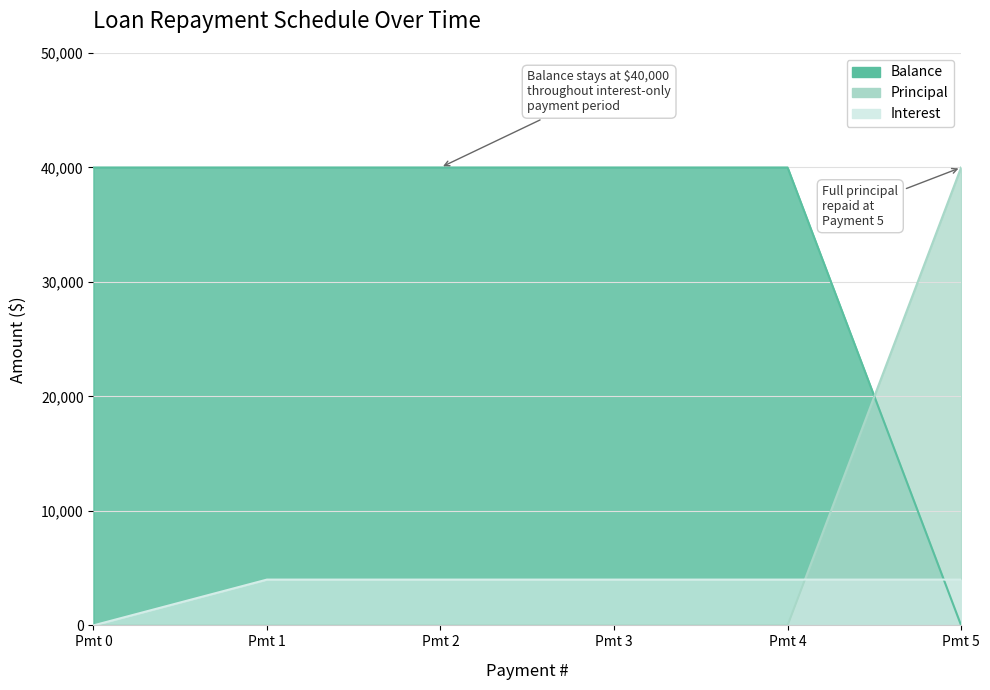

What is the average value of the Interest series?

3333